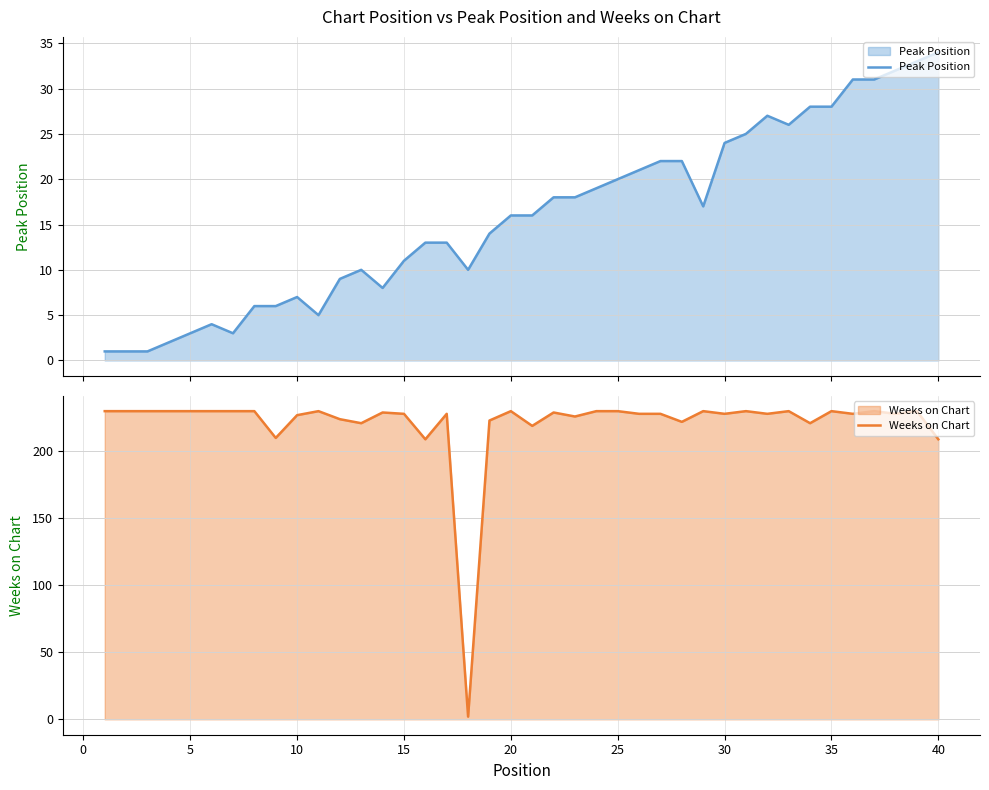

The value of Weeks on Chart at 10 is 142. True or false?

False